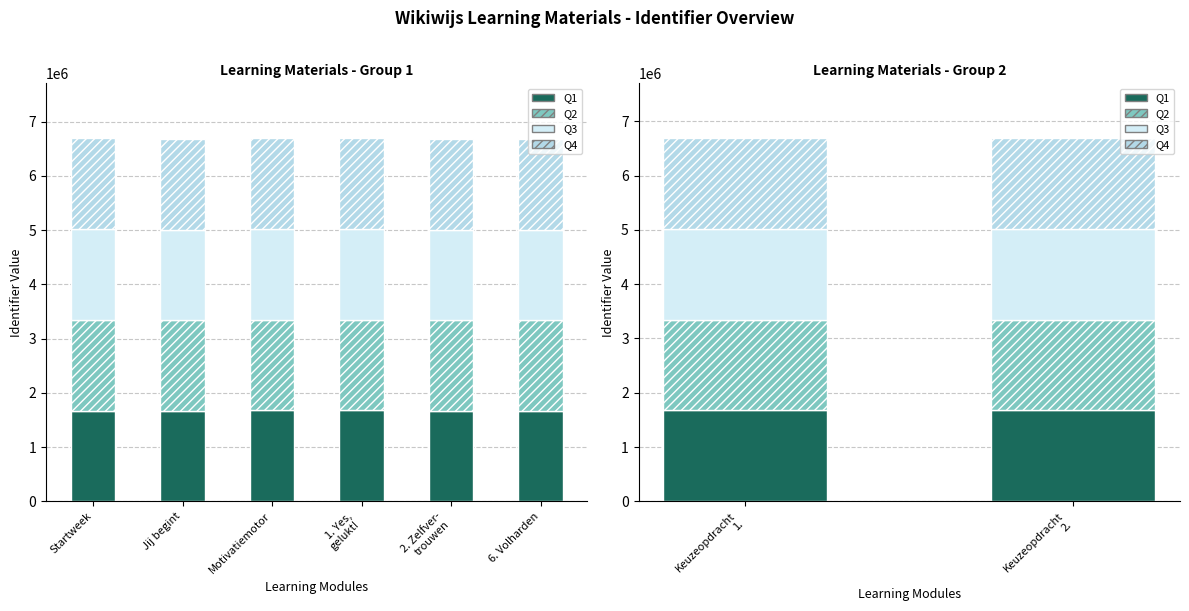

Which category has the highest value in the Q3 series?

Keuzeopdracht 1.